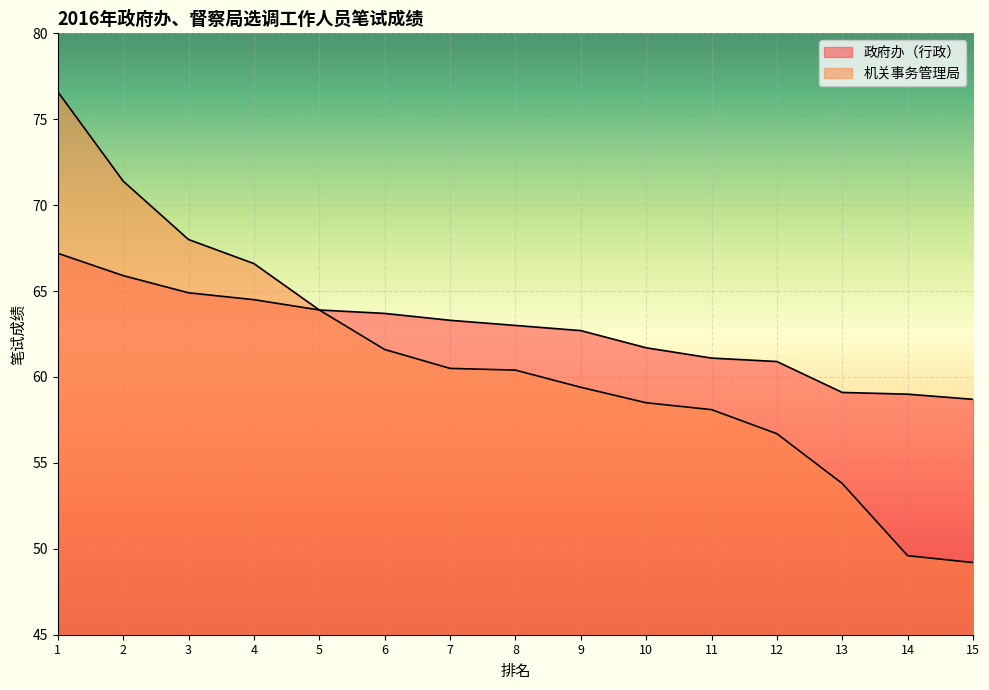

Is the value of 机关事务管理局 at 10 greater than the value of 政府办（行政） at 5?

No